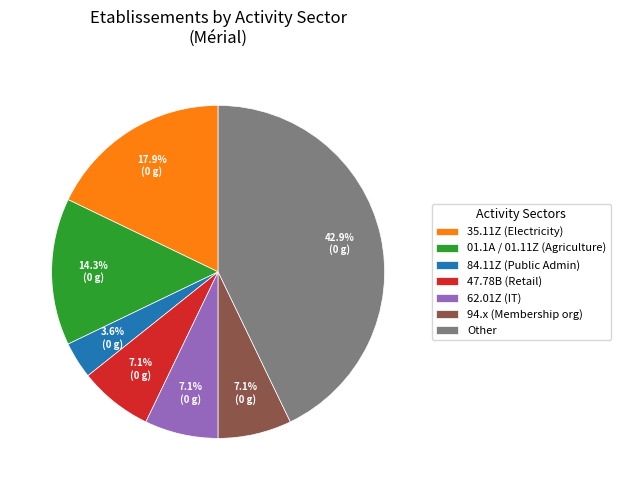

What portion of the pie excludes 35.11Z (Electricity)?

82.1%